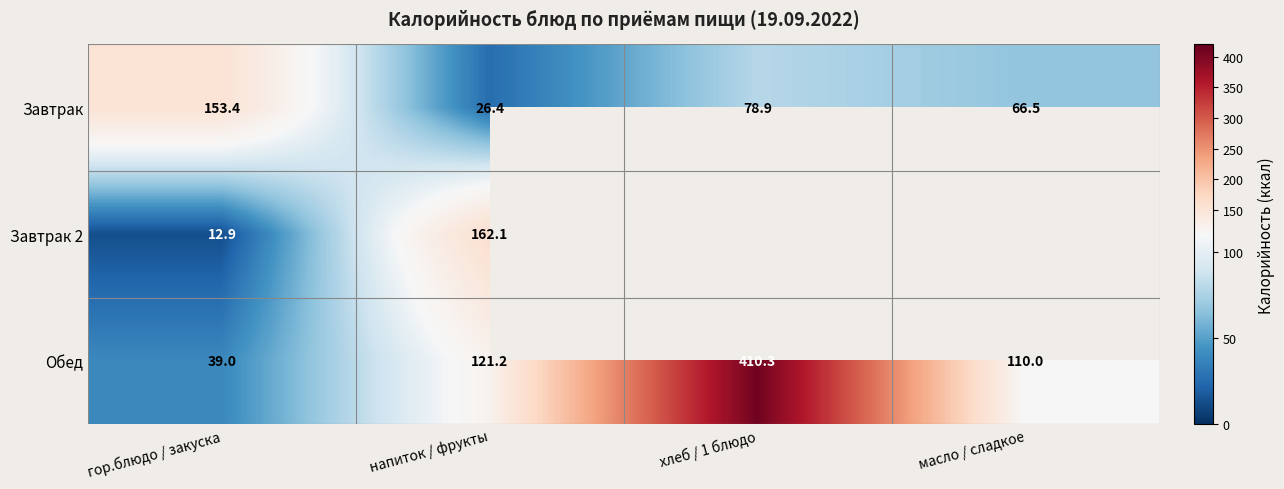

How many data points in Завтрак are less than 78?

2